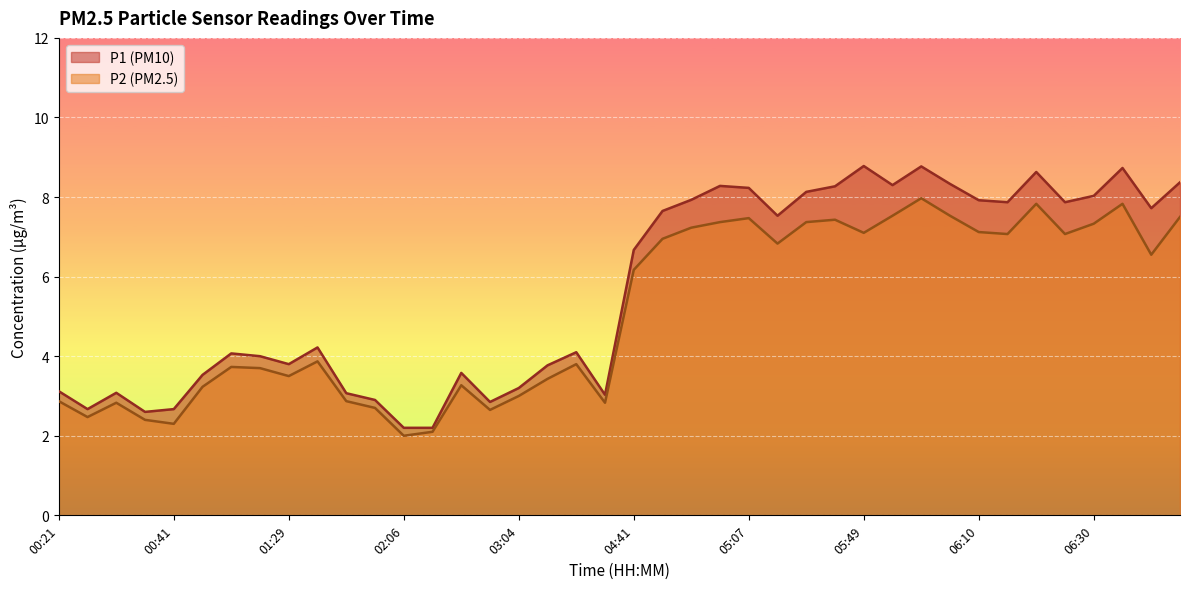

What is the label of the 11th point from the right?

05:54